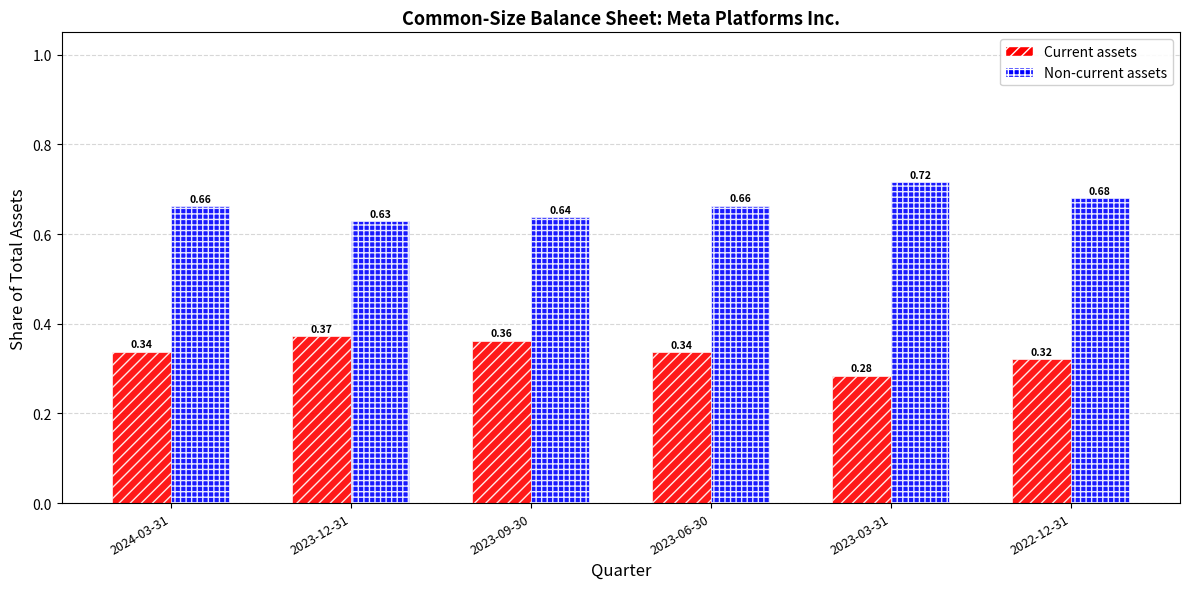

Rank the series at 2023-09-30 from highest to lowest value.

Non-current assets, Current assets